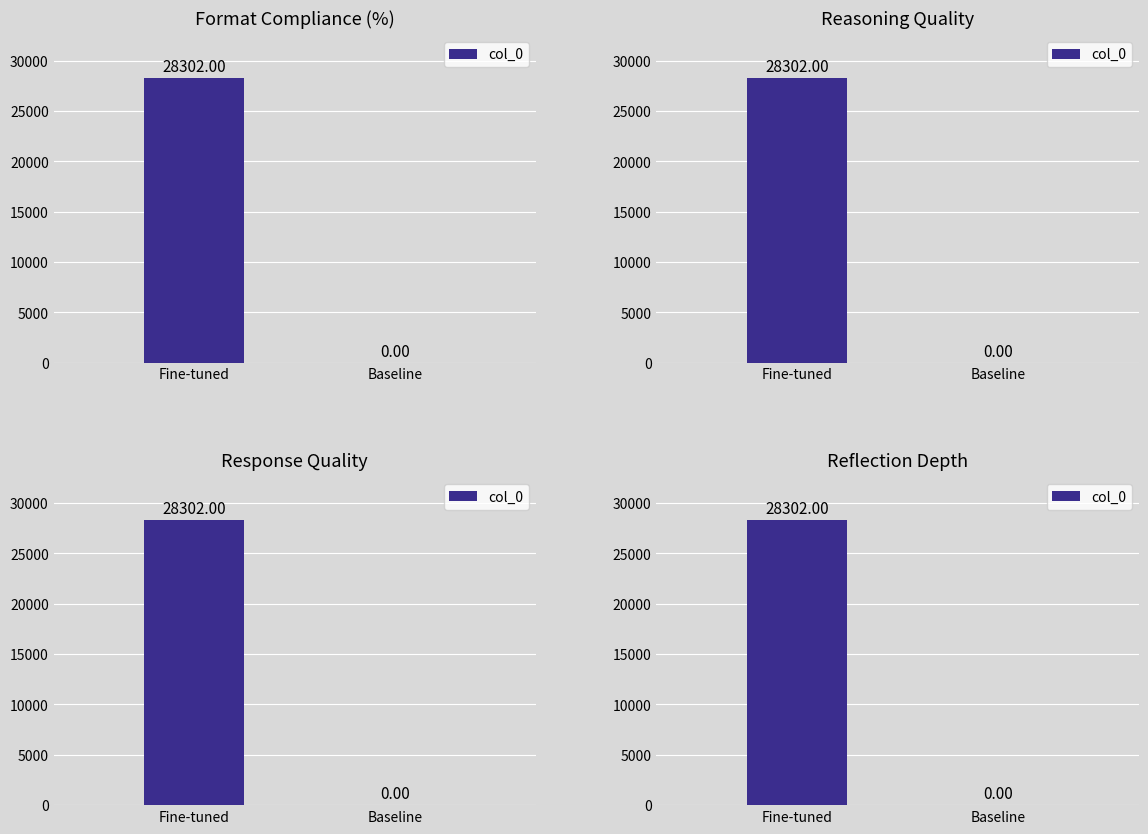

Reading left to right, extract all data points from this chart.

Fine-tuned=28302	Baseline=0